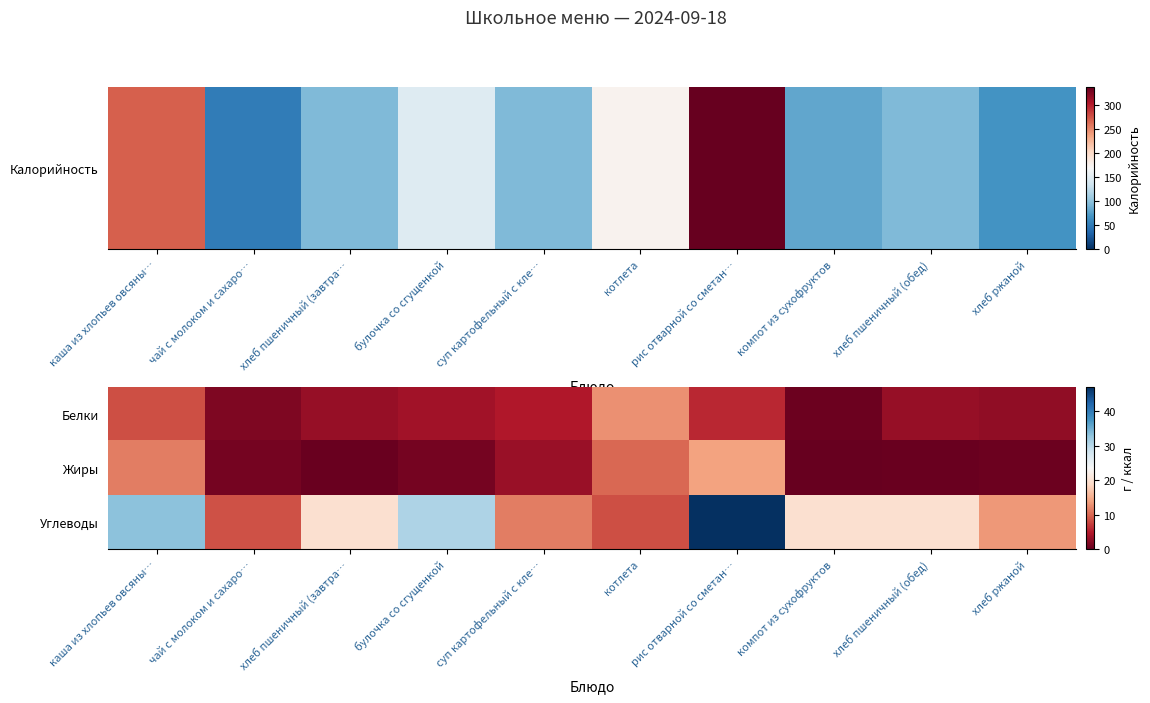

Which label corresponds to the largest value in the chart?

рис отварной со сметан…